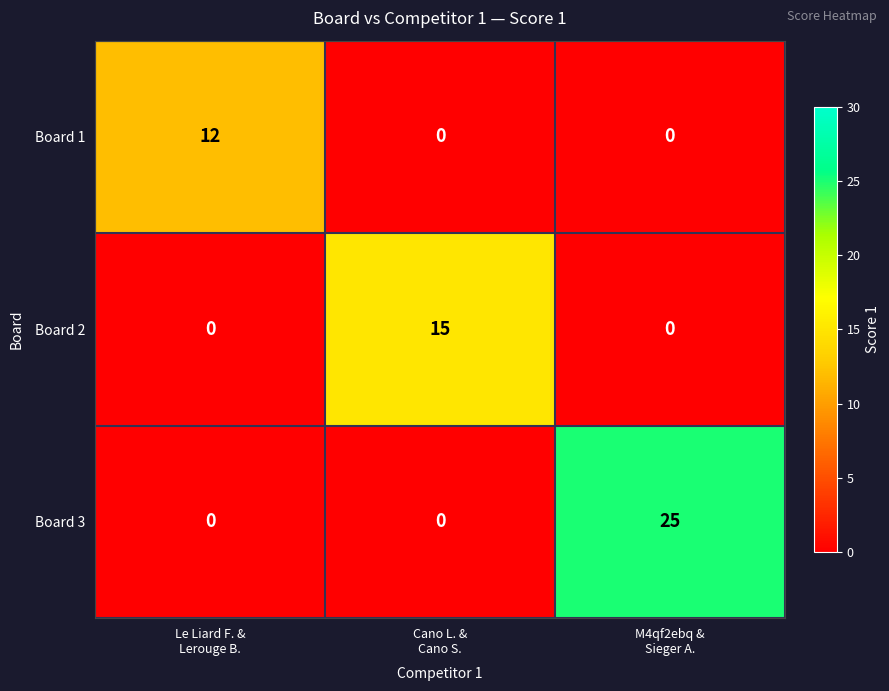

What is the difference between the maximum and second lowest values in the Board 1 series?

12